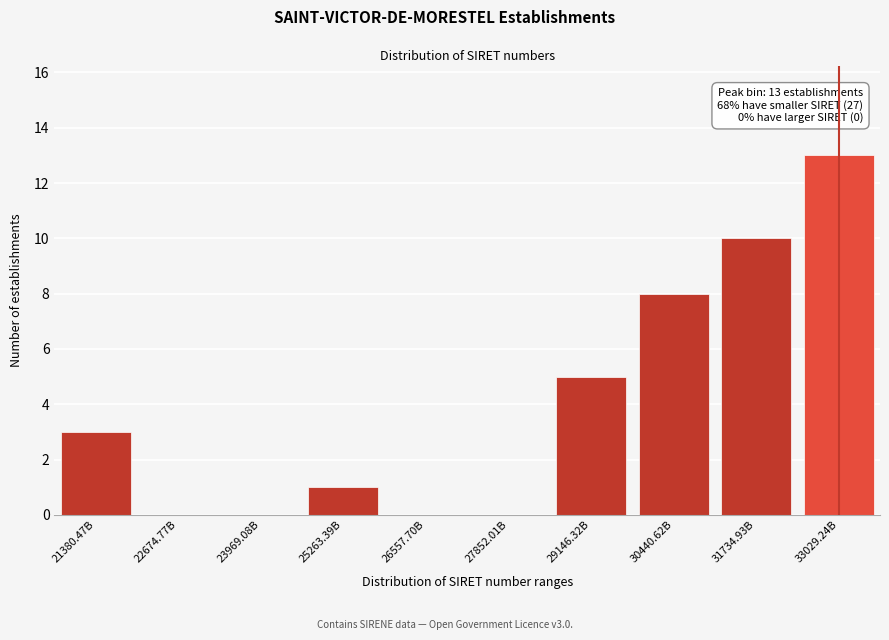

What is the sum of all values?

40